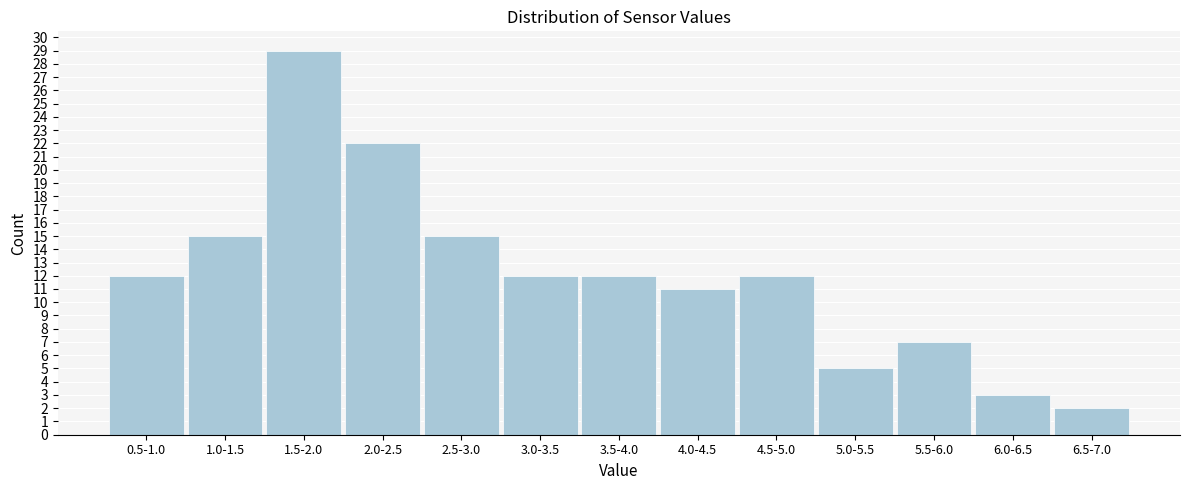

Reading left to right, what are all the values shown in this chart?

0.5-1.0=12	1.0-1.5=15	1.5-2.0=29	2.0-2.5=22	2.5-3.0=15	3.0-3.5=12	3.5-4.0=12	4.0-4.5=11	4.5-5.0=12	5.0-5.5=5	5.5-6.0=7	6.0-6.5=3	6.5-7.0=2